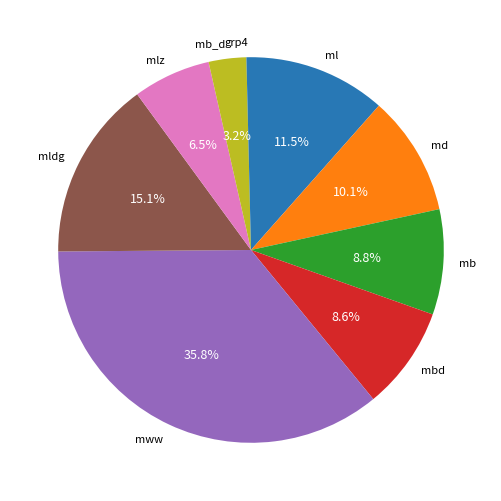

Which has a higher value, grp4 or ml?

ml